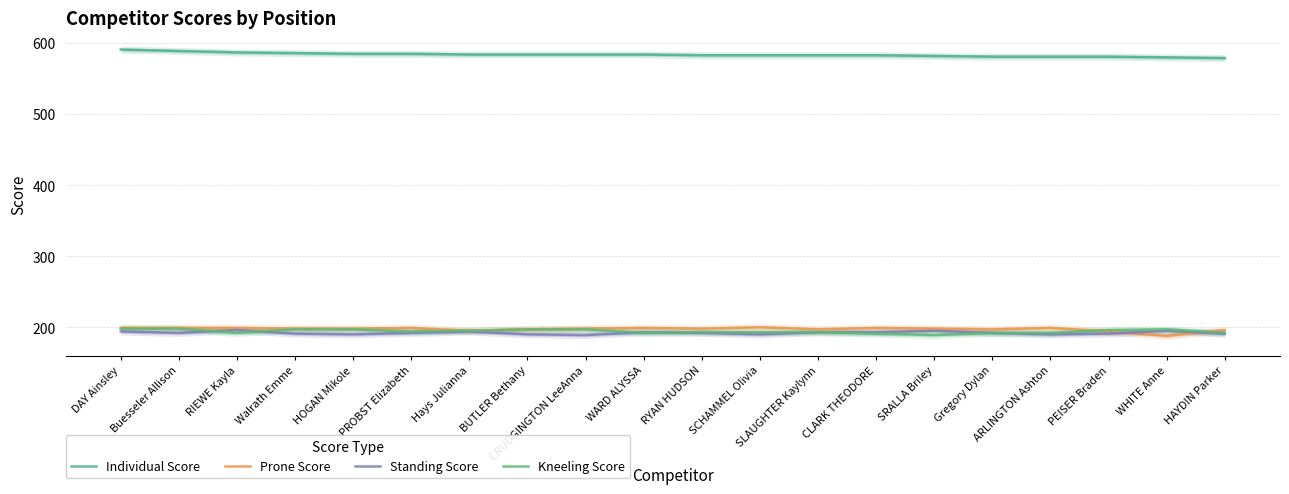

The value of Standing Score at SLAUGHTER Kaylynn is 193. True or false?

True